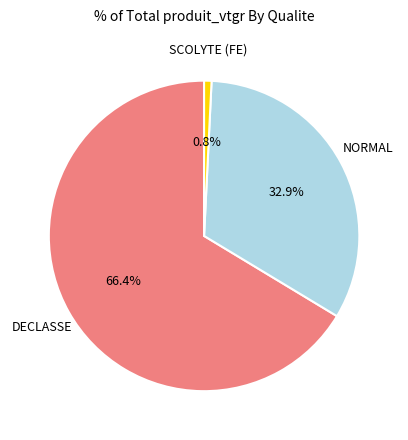

Approximately how many times larger is the value at NORMAL compared to DECLASSE?

0.5